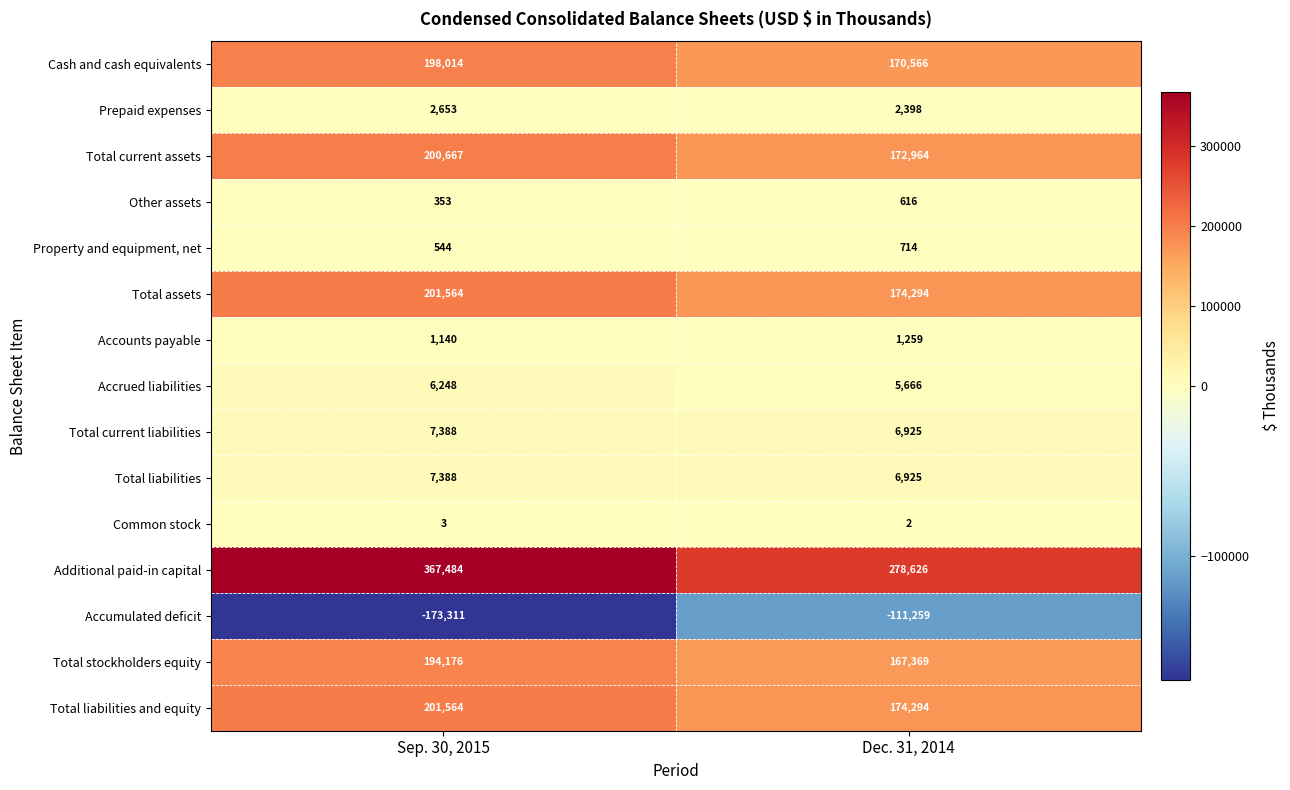

Which series has the largest total across all categories?

Additional paid-in capital